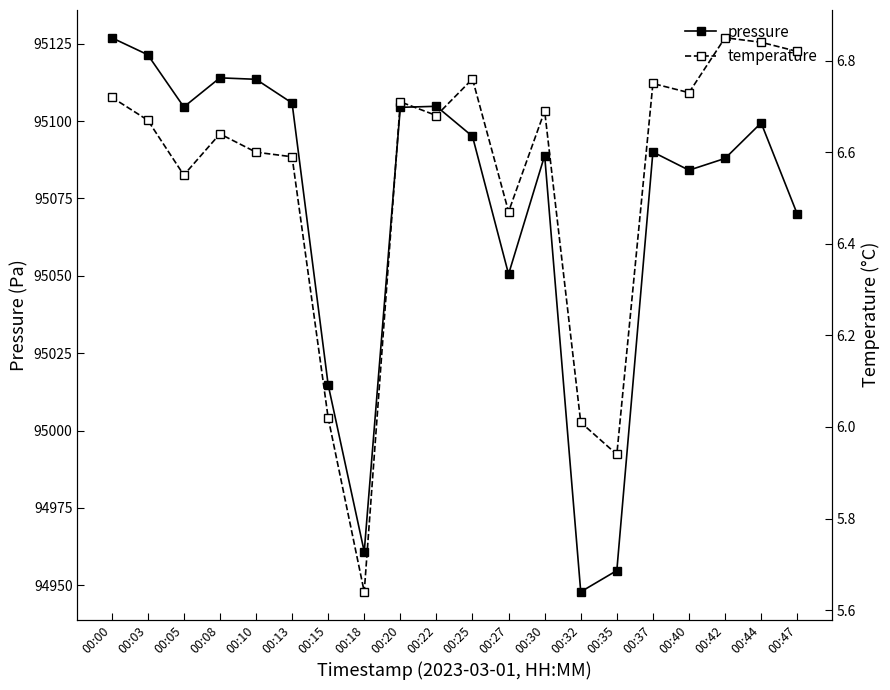

What is the value of the pressure point at the 10th from the left?

95104.8